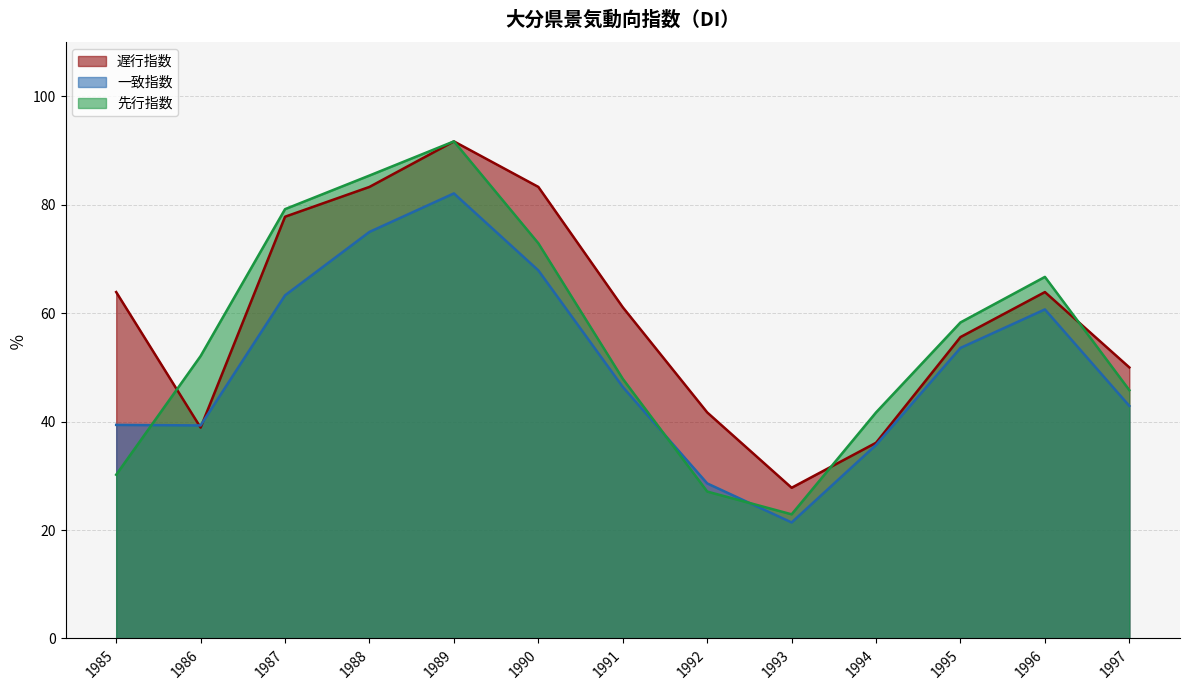

What are all the series names shown in the legend?

遅行指数, 一致指数, 先行指数